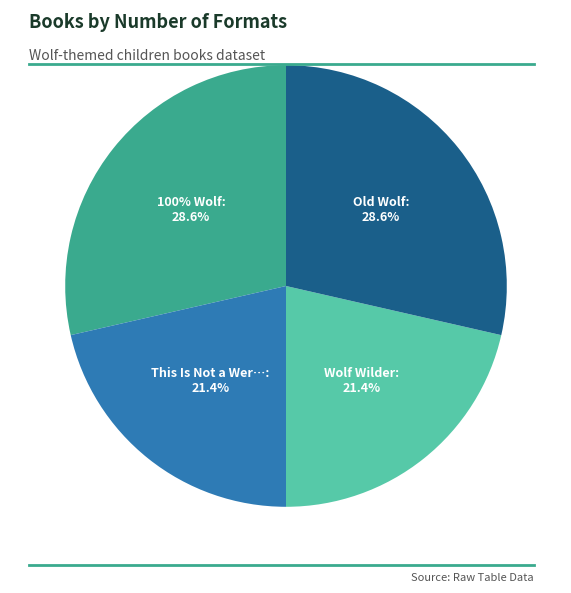

Is there any slice that represents more than half of the pie?

No